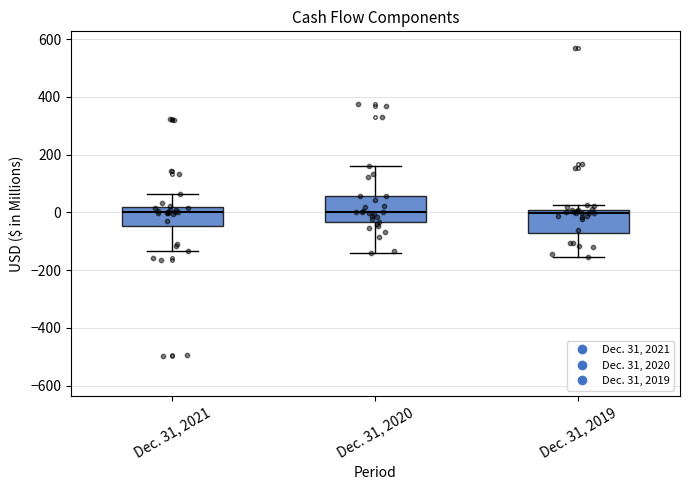

Reading left to right, read every box against the y-axis: the position of its median line, the range the box covers, and the ends of its whiskers. The values are not printed on the chart, so give them approximately, as read against the axis.

Dec. 31, 2021: median 0, box -40 to 20, whiskers -140 to 60
Dec. 31, 2020: median 0, box -40 to 60, whiskers -140 to 160
Dec. 31, 2019: median 0 (just below the box's upper edge), box -80 to 0, whiskers -160 to 20